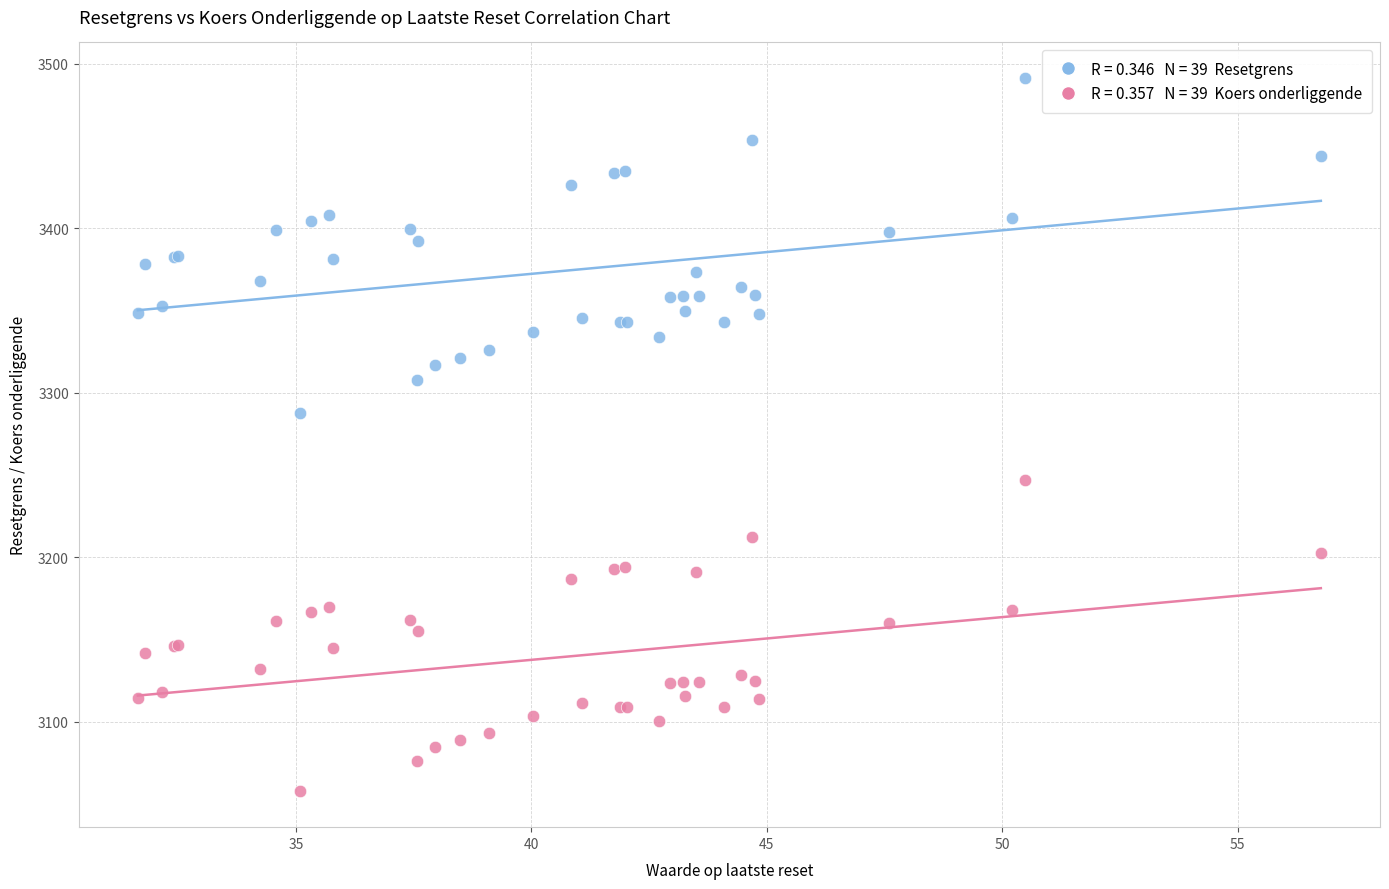

Across all series, what Y value is closest to 3274?

3287.6